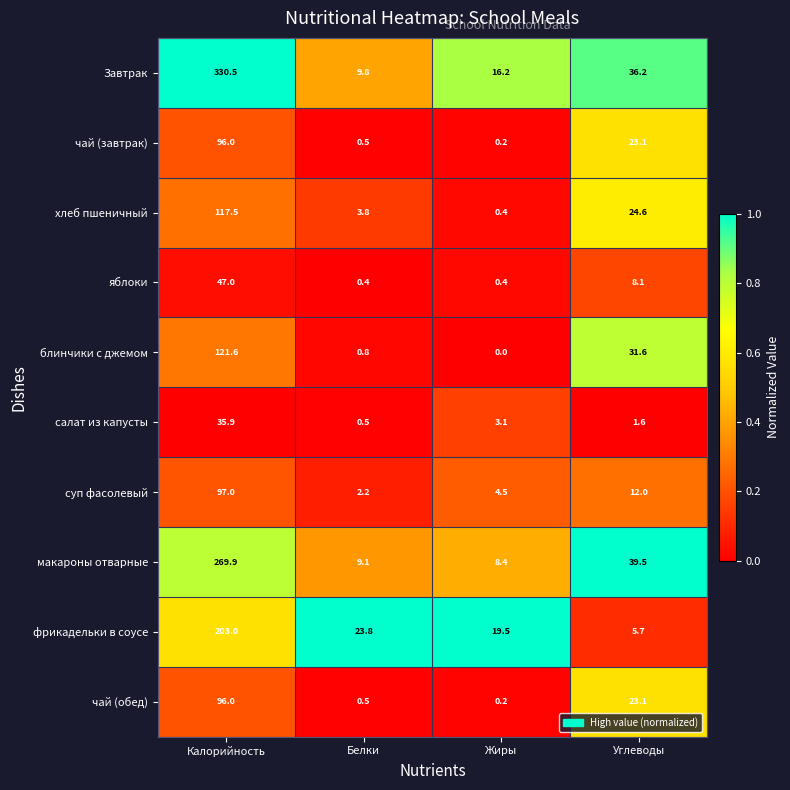

What is the spread (max minus min) of values at Калорийность?

294.6